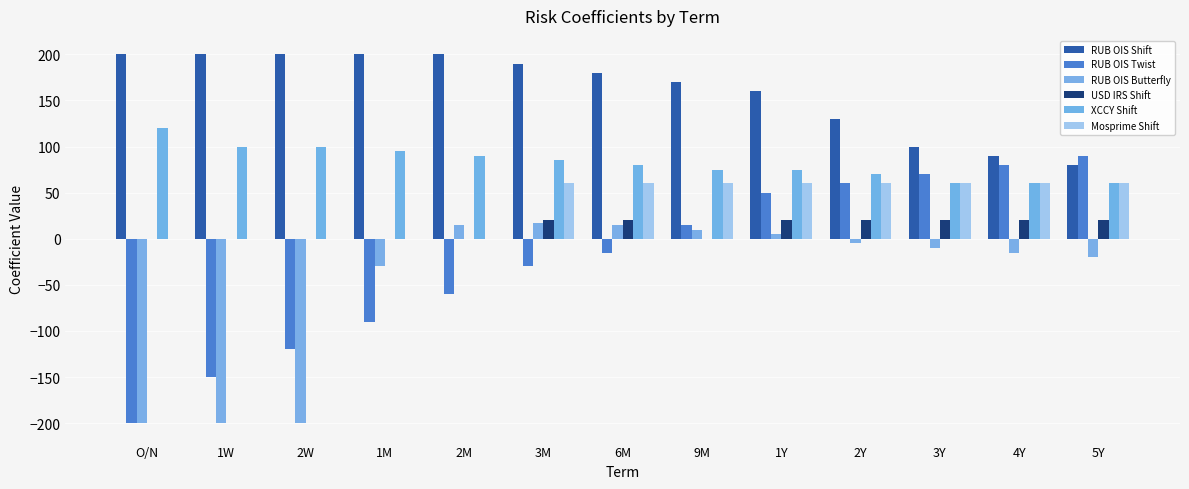

Count the number of data series in this chart.

6